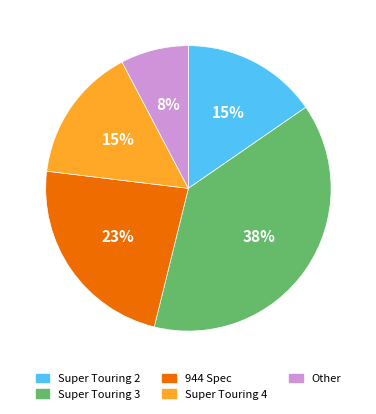

Does any single category account for the majority?

No